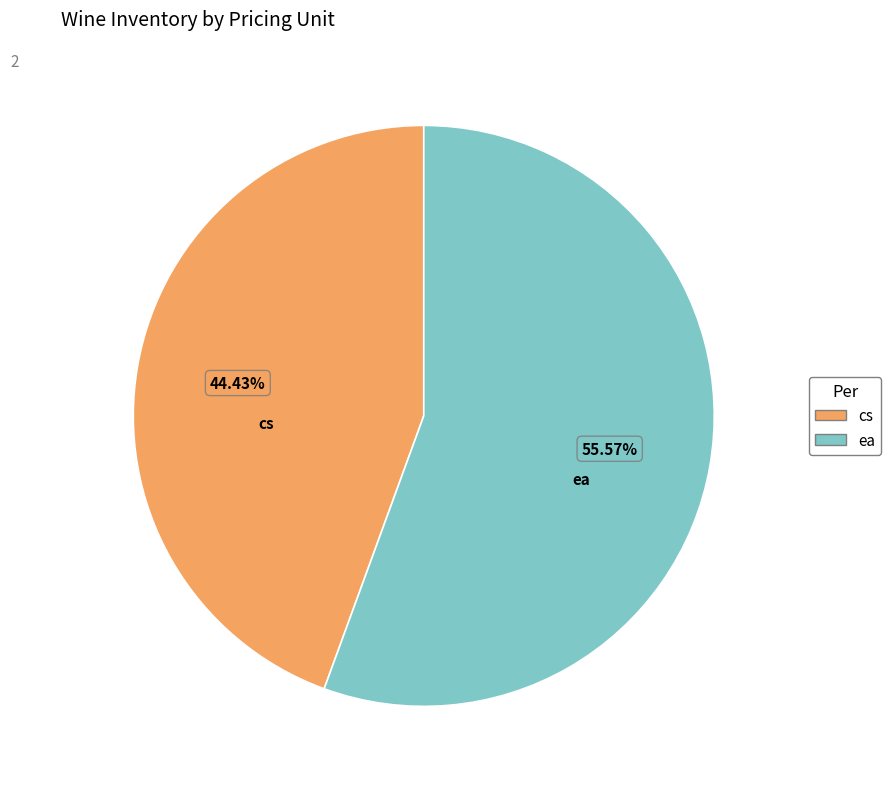

Combined, do ea and cs account for over 50%?

Yes